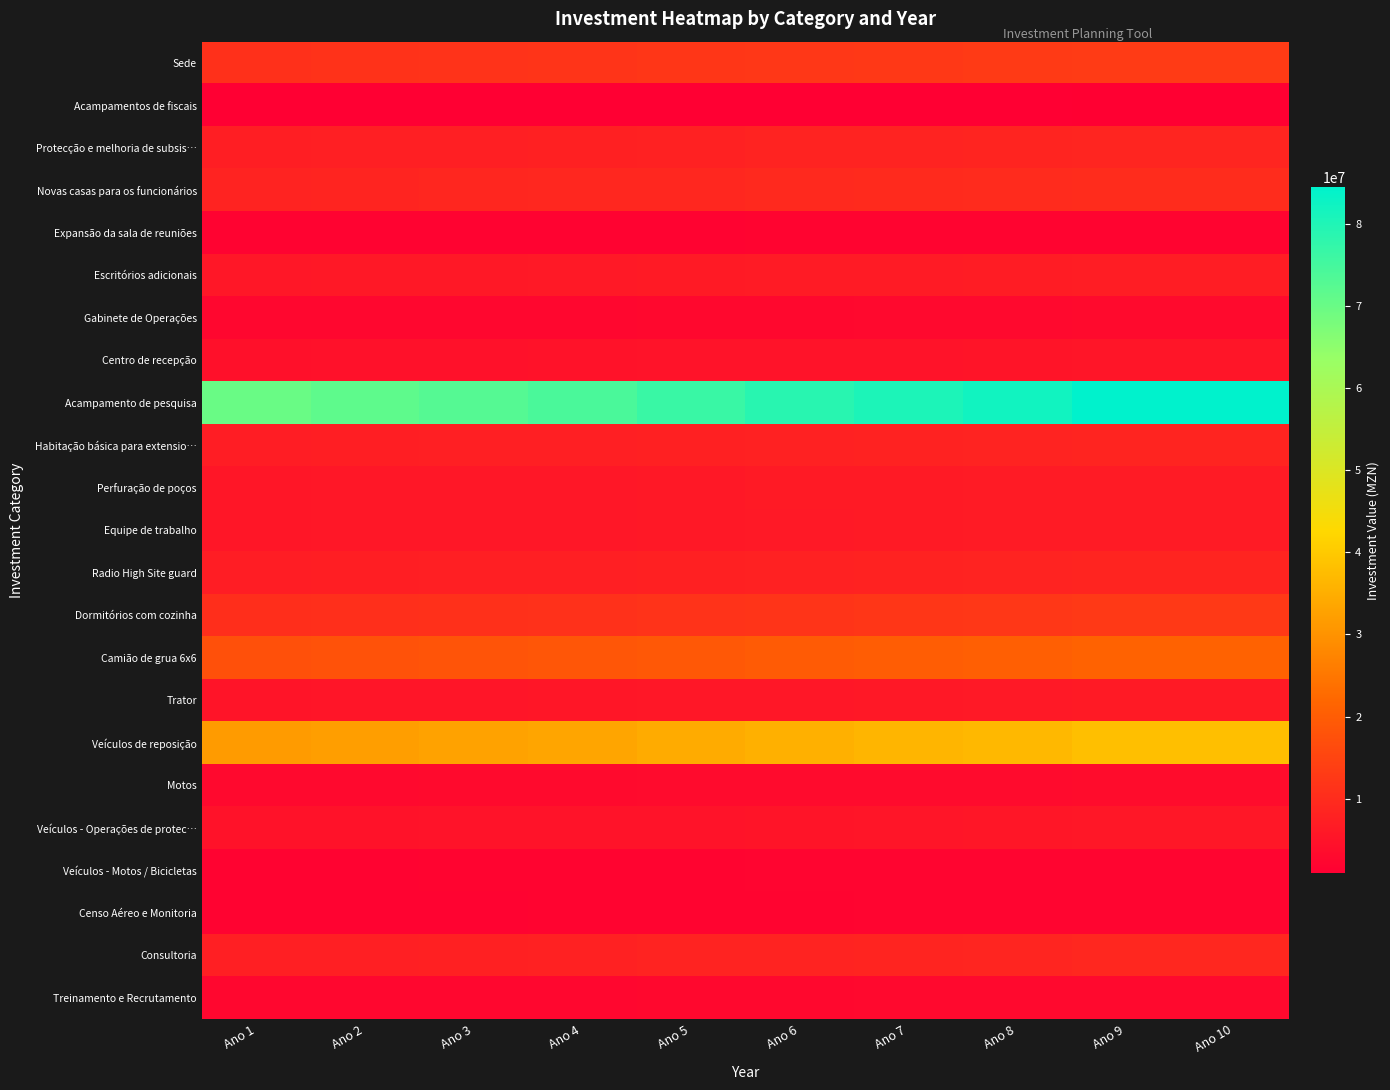

Rank the series by their maximum value, from lowest to highest.

Acampamentos de fiscais, Expansão da sala de reuniões, Censo Aéreo e Monitoria, Veículos - Motos / Bicicletas, Treinamento e Recrutamento, Gabinete de Operações, Motos, Centro de recepção, Veículos - Operações de protec…, Trator, Equipe de trabalho, Perfuração de poços, Escritórios adicionais, Habitação básica para extensio…, Radio High Site guard, Protecção e melhoria de subsis…, Consultoria, Novas casas para os funcionários, Dormitórios com cozinha, Sede, Camião de grua 6x6, Veículos de reposição, Acampamento de pesquisa